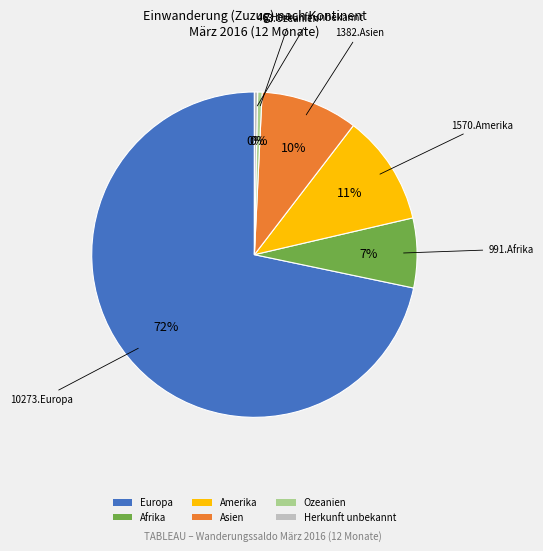

Which has a higher value, Afrika or Amerika?

Amerika